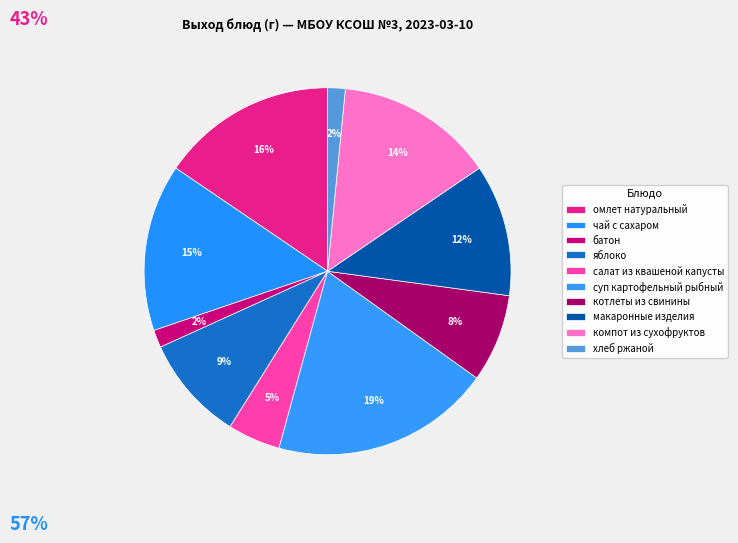

How many segments does this pie chart have?

10